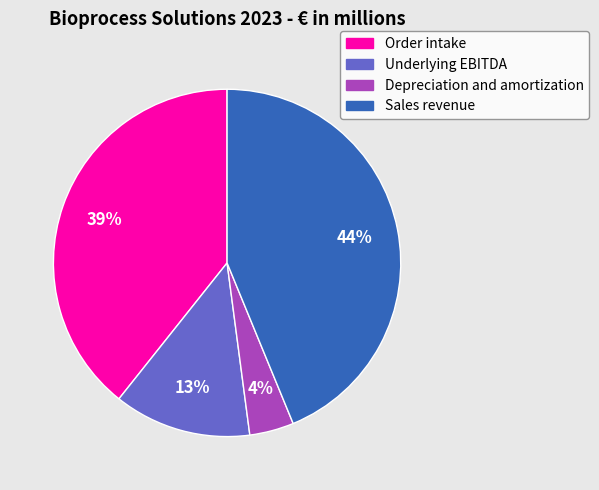

Does Sales revenue account for over 50% of the chart?

No